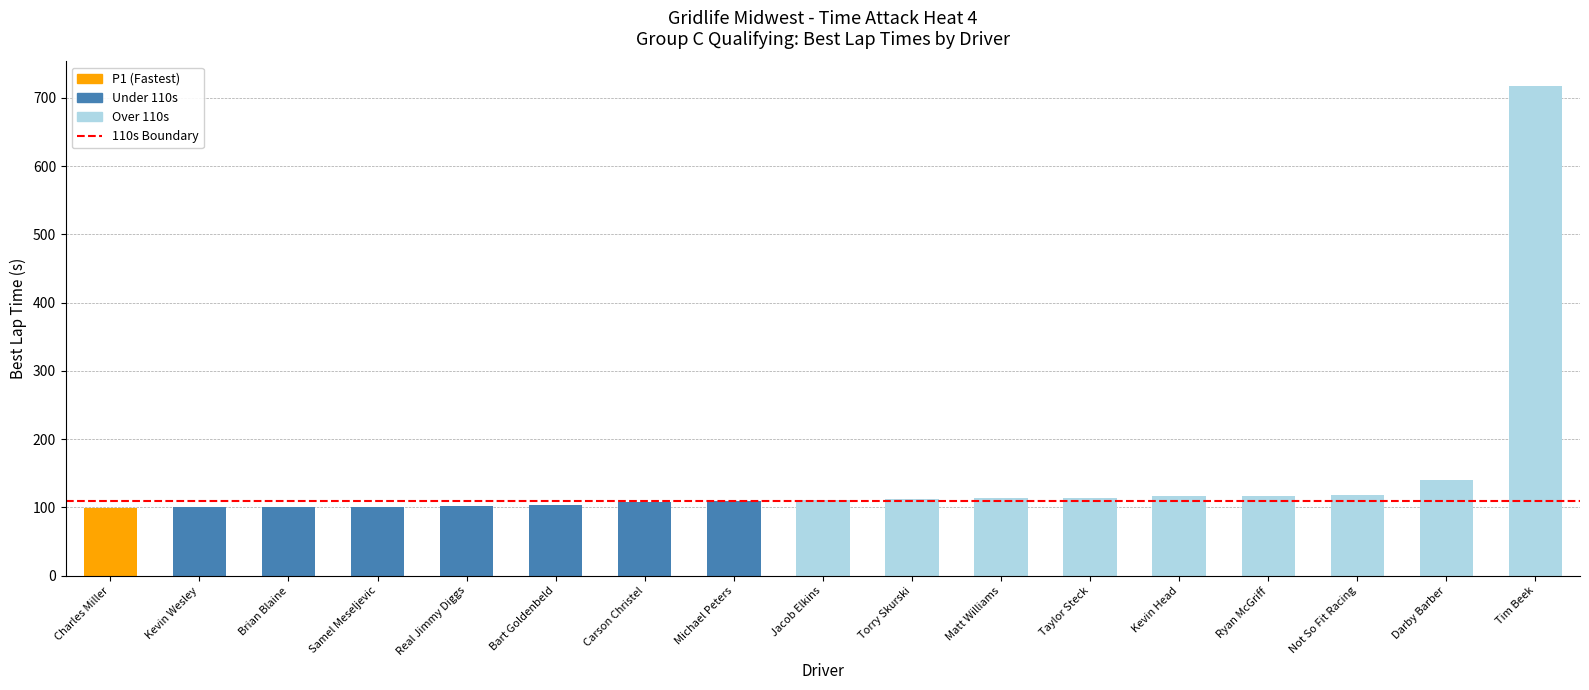

What is the label of the 15th bar from the right?

Brian Blaine